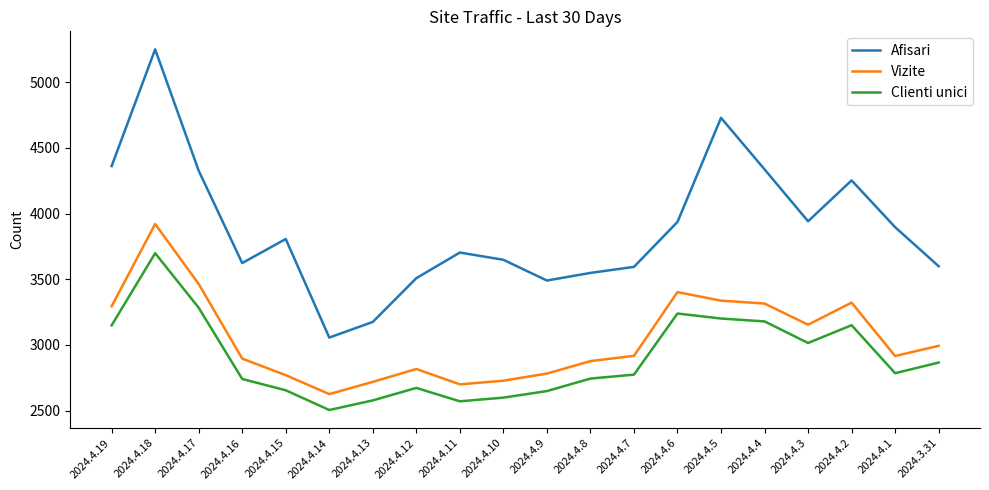

What is the difference between the highest and lowest values at 2024.4.11?

1132